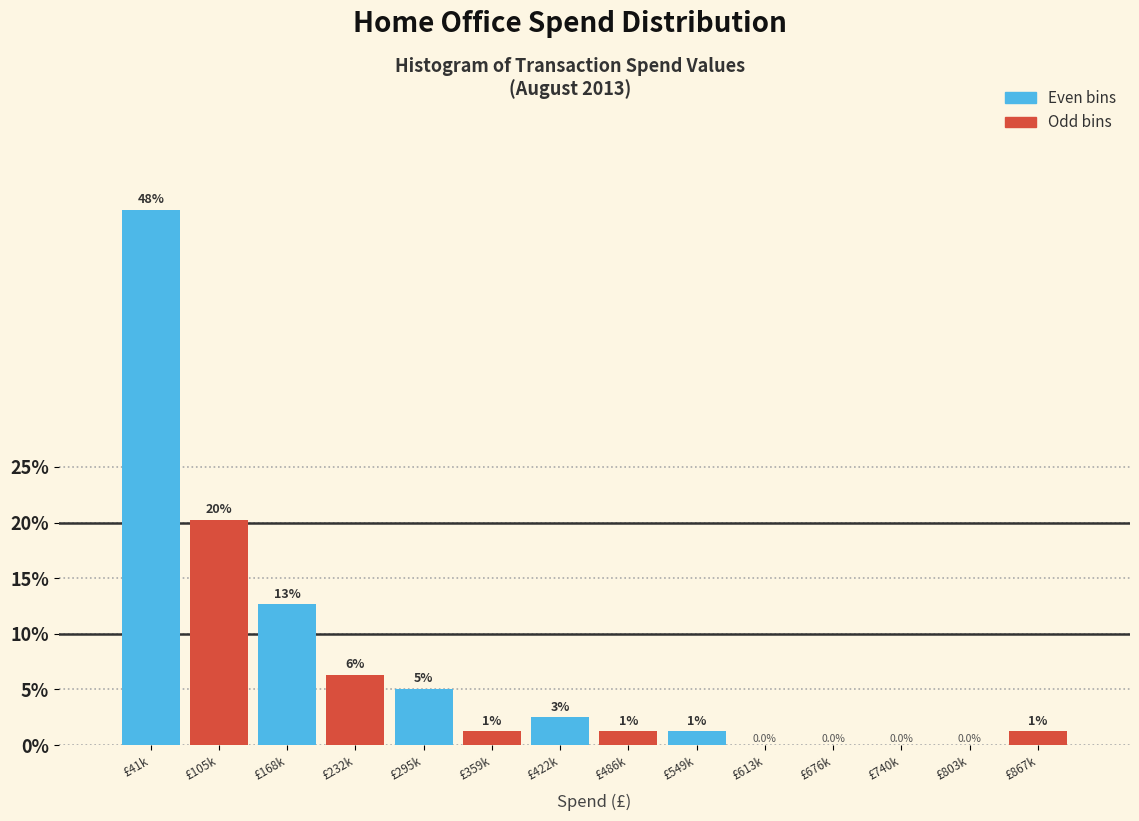

How many groups of bars are there?

7